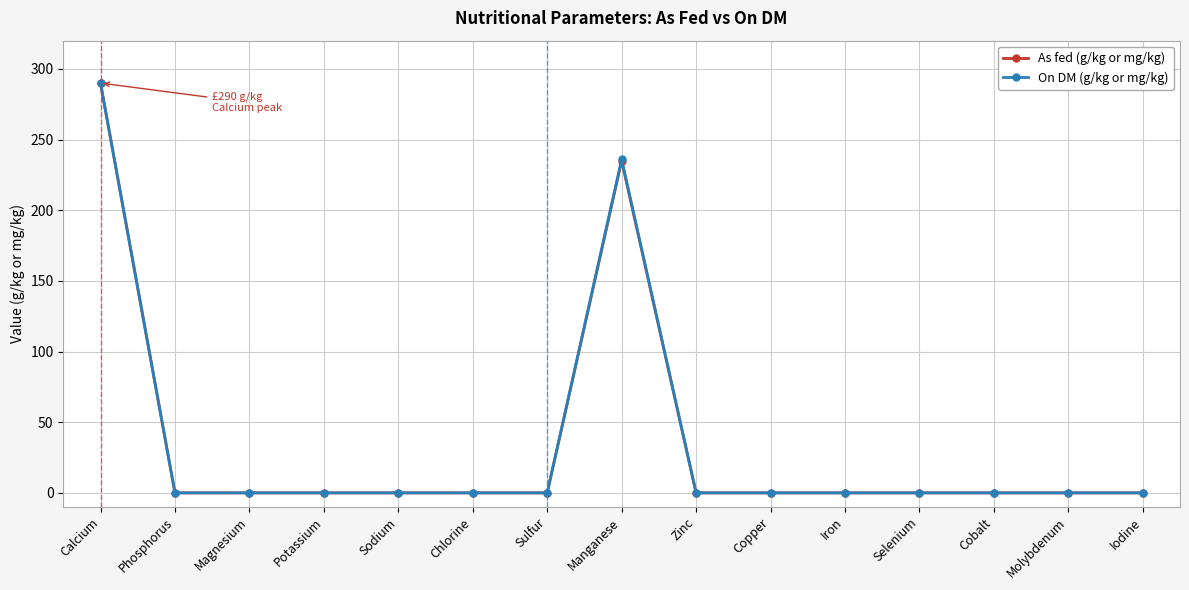

At which label is On DM (g/kg or mg/kg) closest to 145?

Manganese